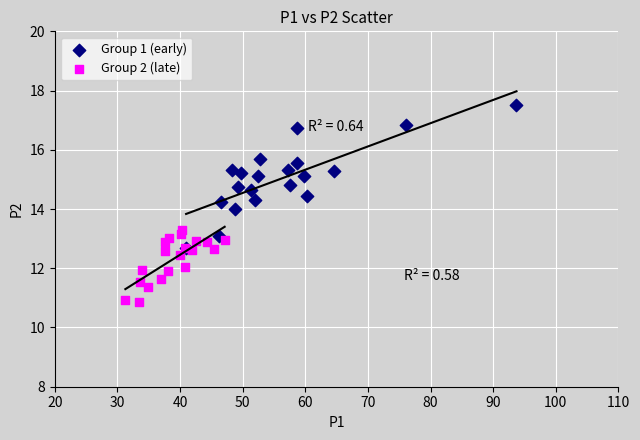

Which series has the widest spread of Y values?

Group 1 (early)